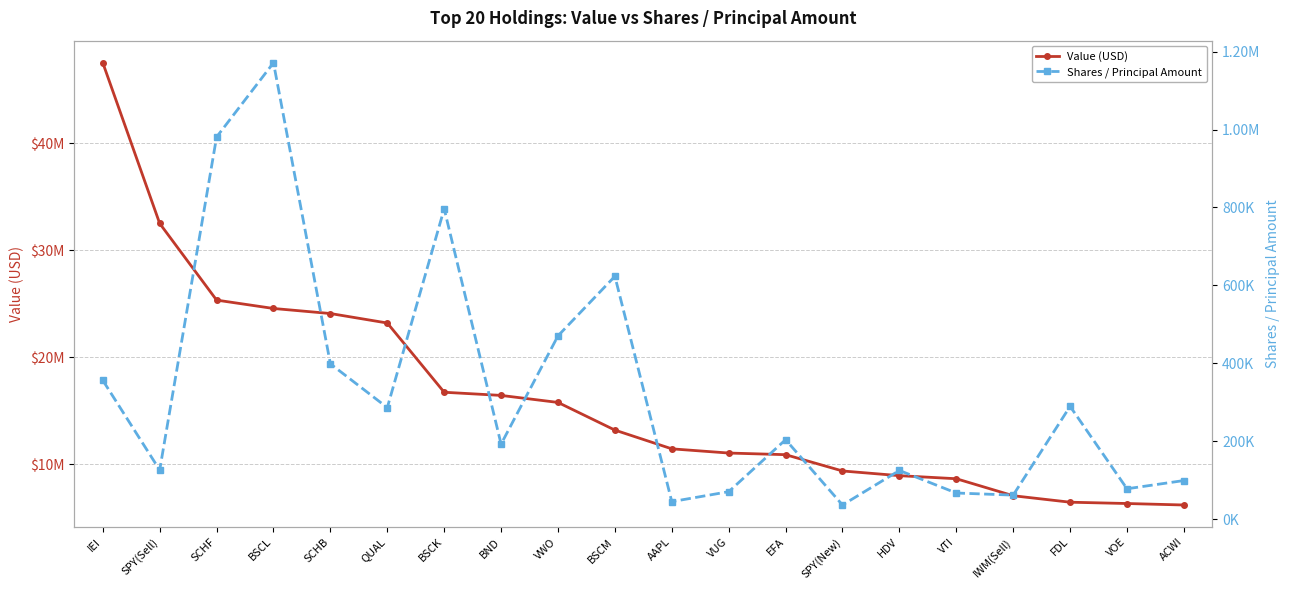

What is the label of the 8th point from the right?

EFA